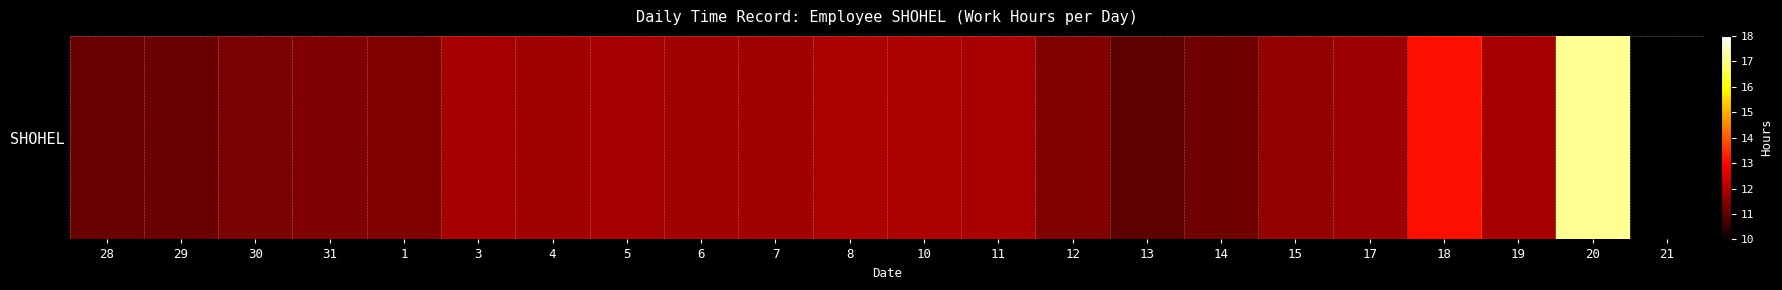

The chart shows a value of 16.3 at 19. True or false?

False